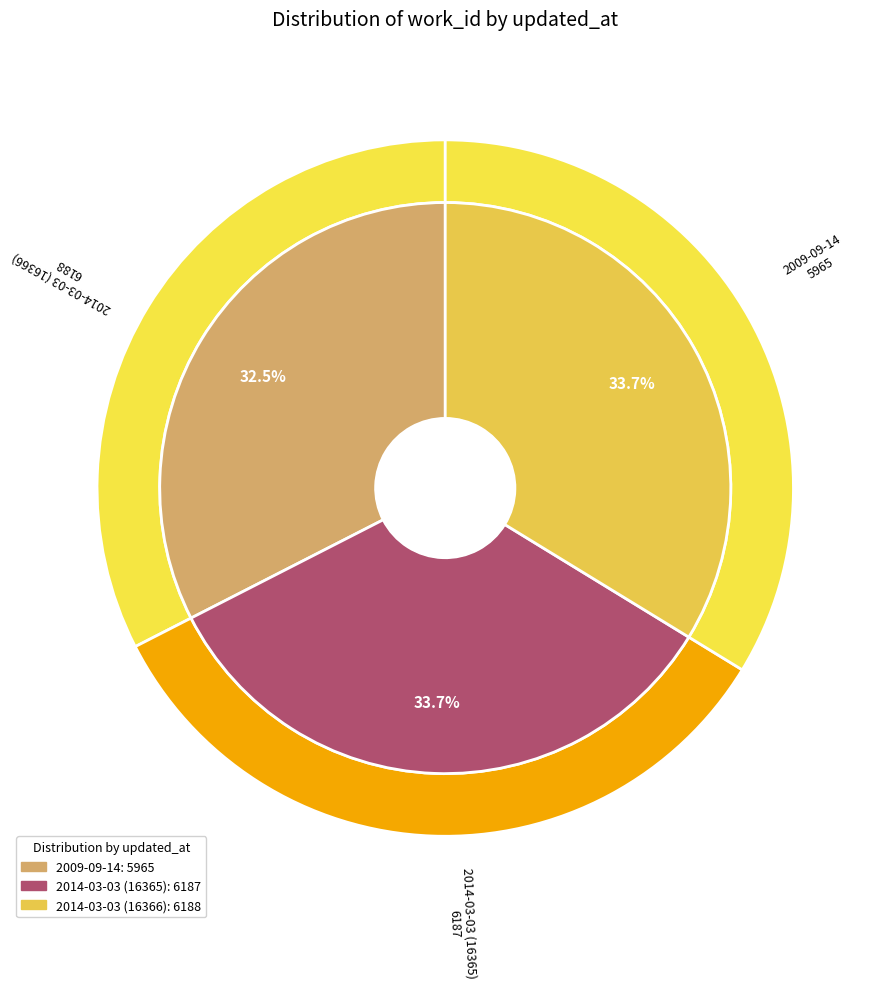

The 2009-09-14 slice represents 44% of the pie. True or false?

False